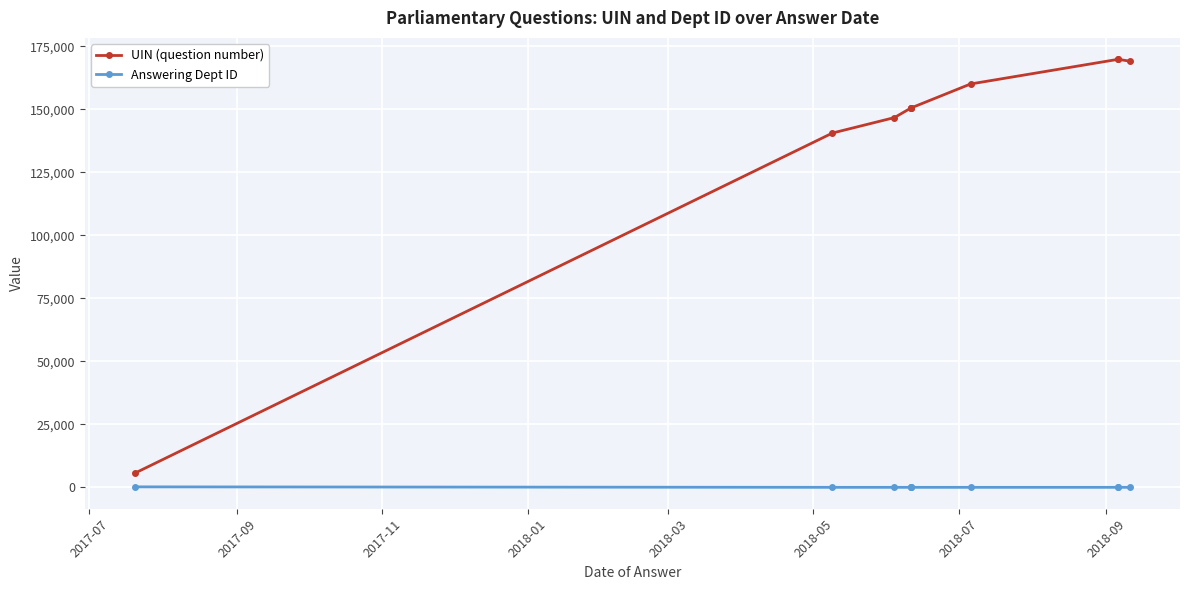

Does the chart display data point markers on the line(s)?

Yes